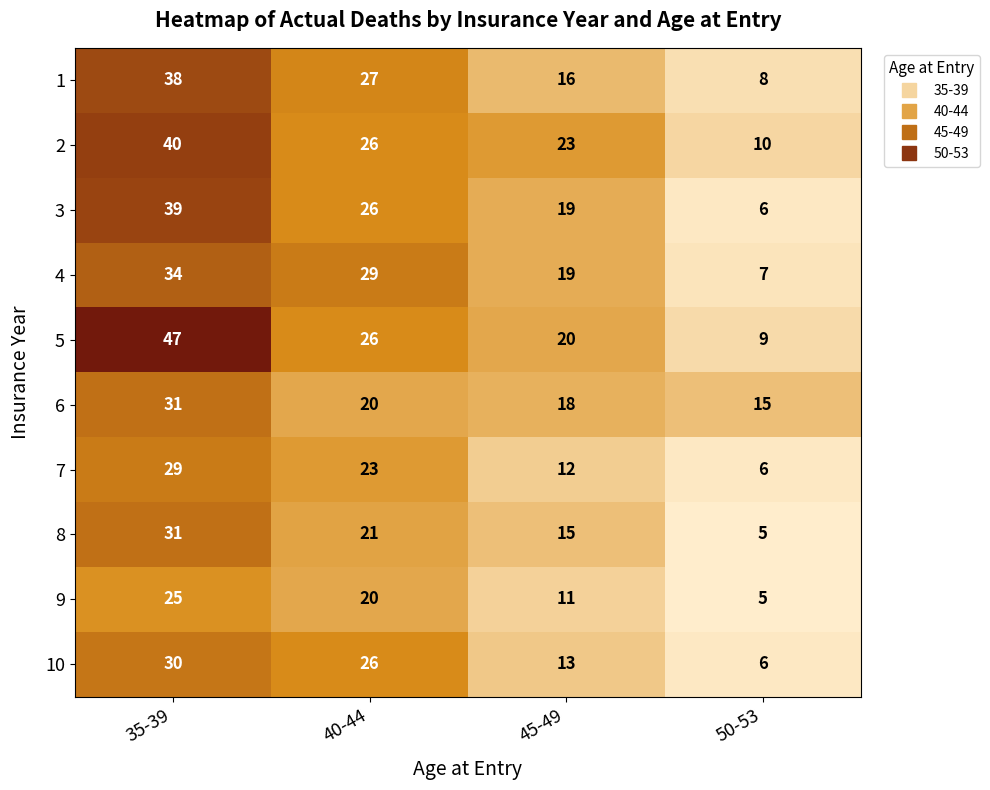

The 2 series shows 26 at 40-44. True or false?

True